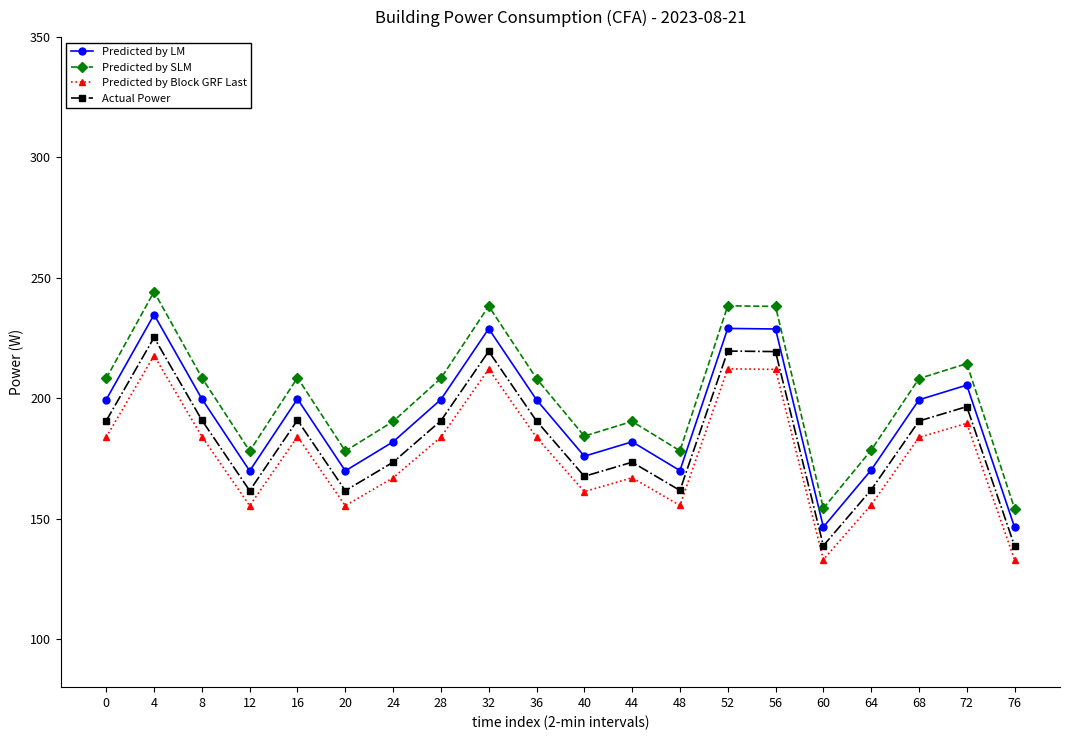

How many values in the Predicted by LM series exceed 199?

11